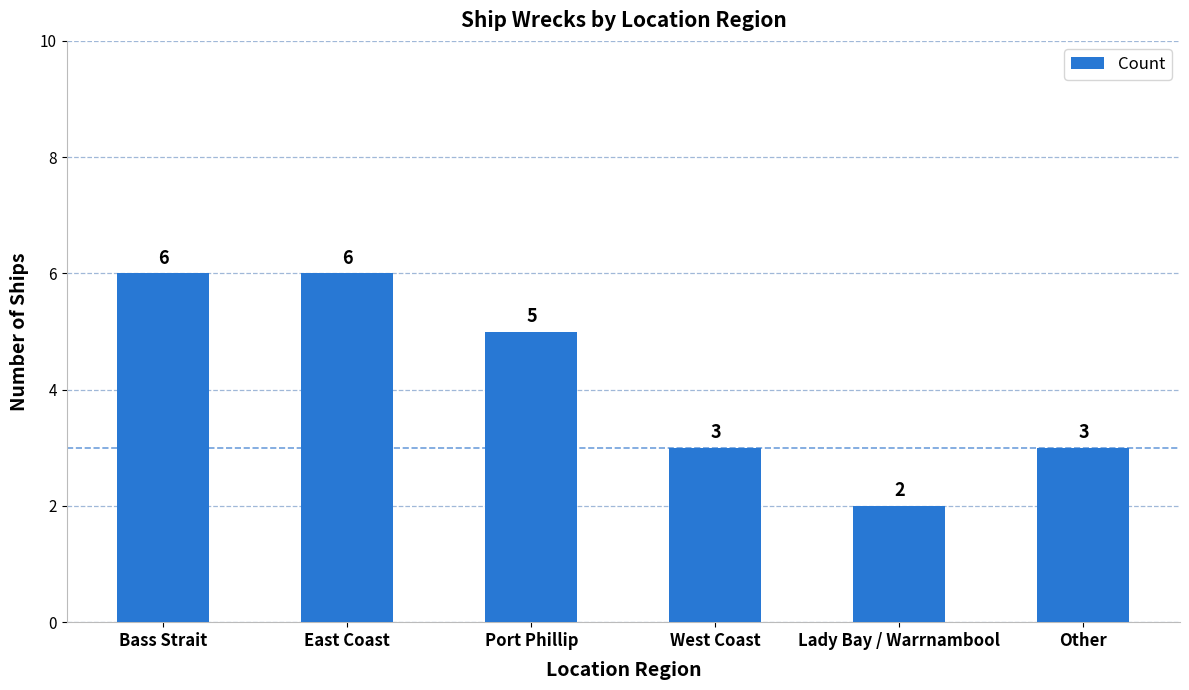

Are the bars horizontal?

No